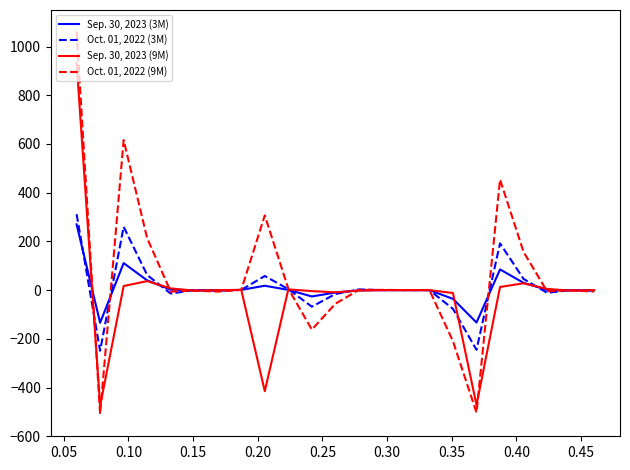

What is the average value of the Sep. 30, 2023 (3M) series?

9